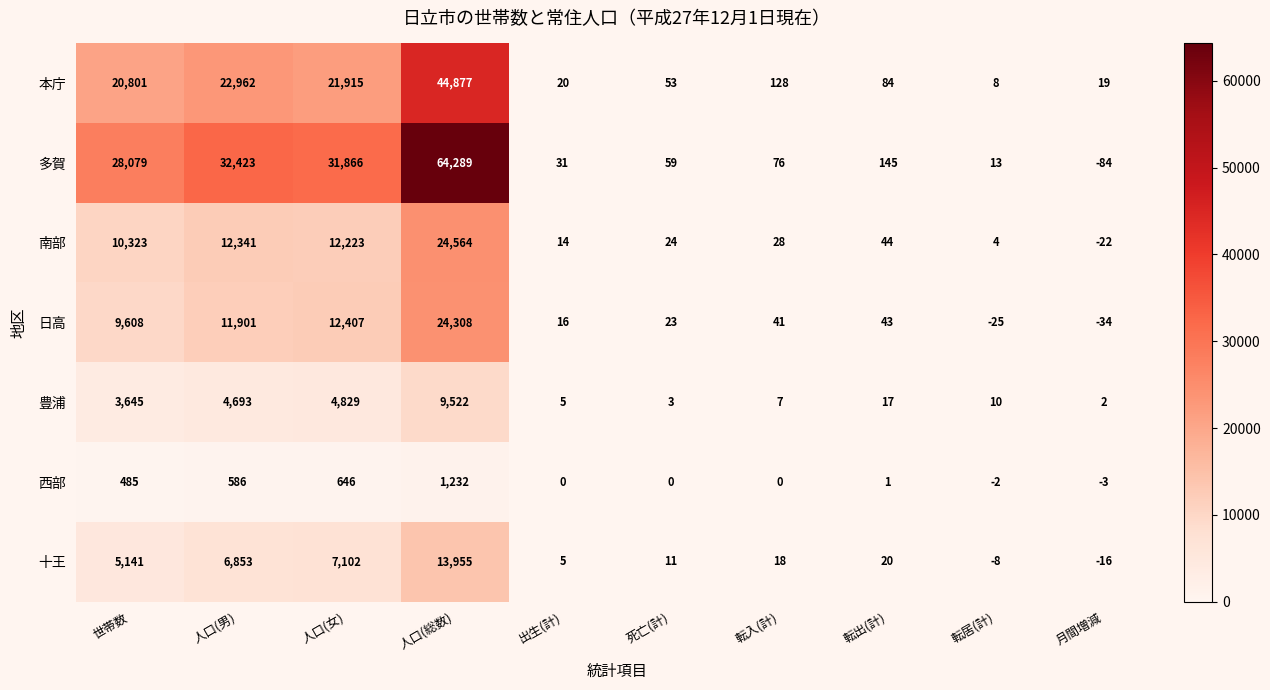

At which label is 日高 closest to 12137?

人口(男)